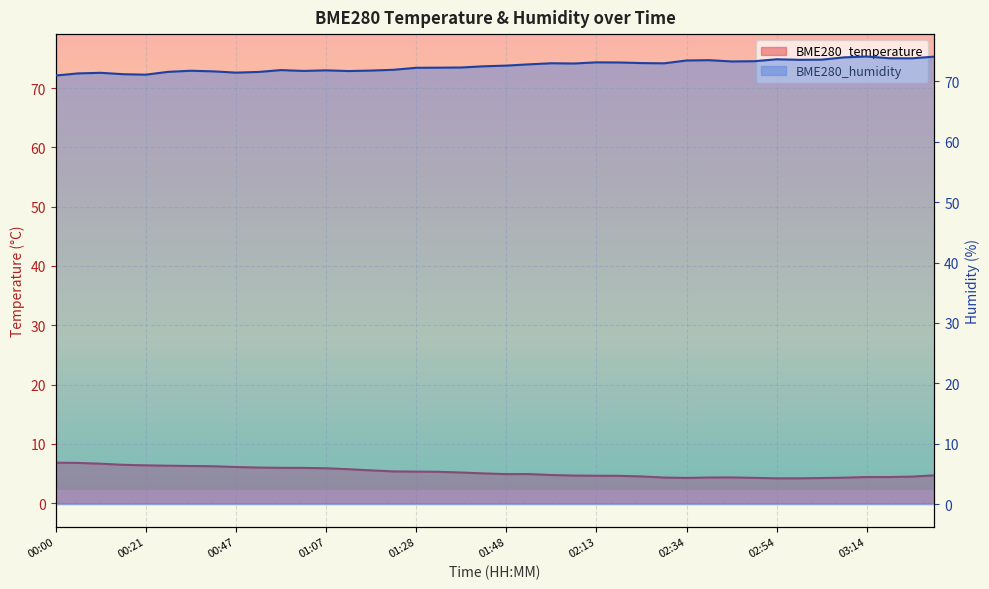

What is the maximum value for BME280_temperature?

6.8